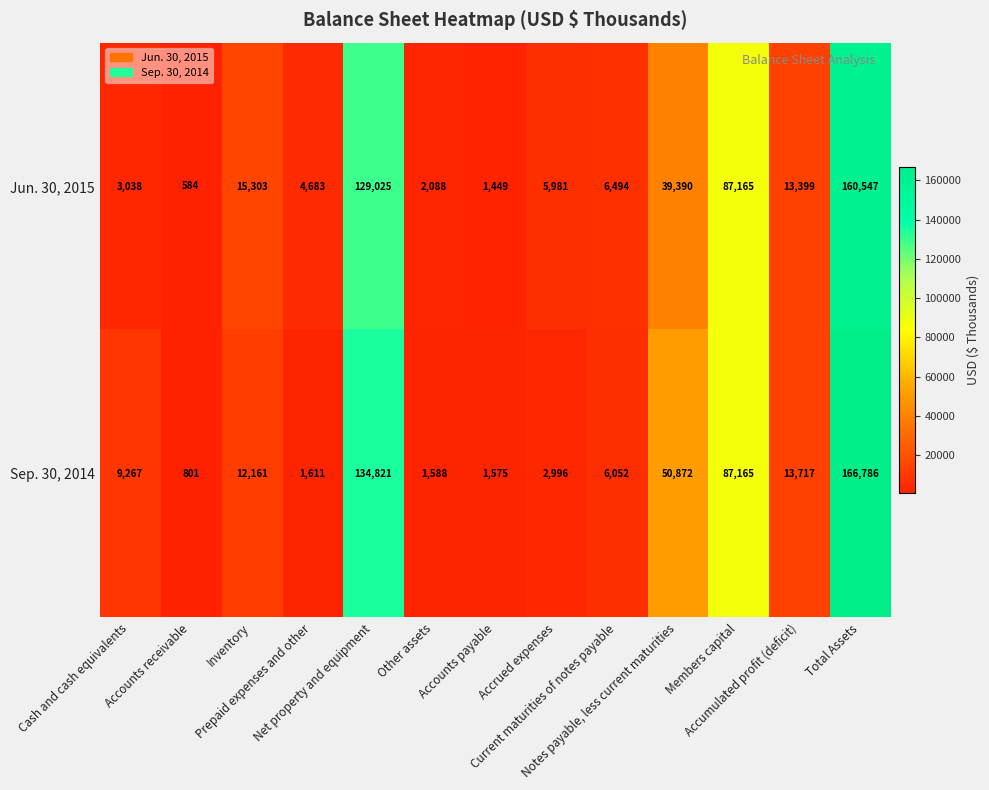

At Cash and cash equivalents, list the series in order from largest to smallest.

Sep. 30, 2014, Jun. 30, 2015